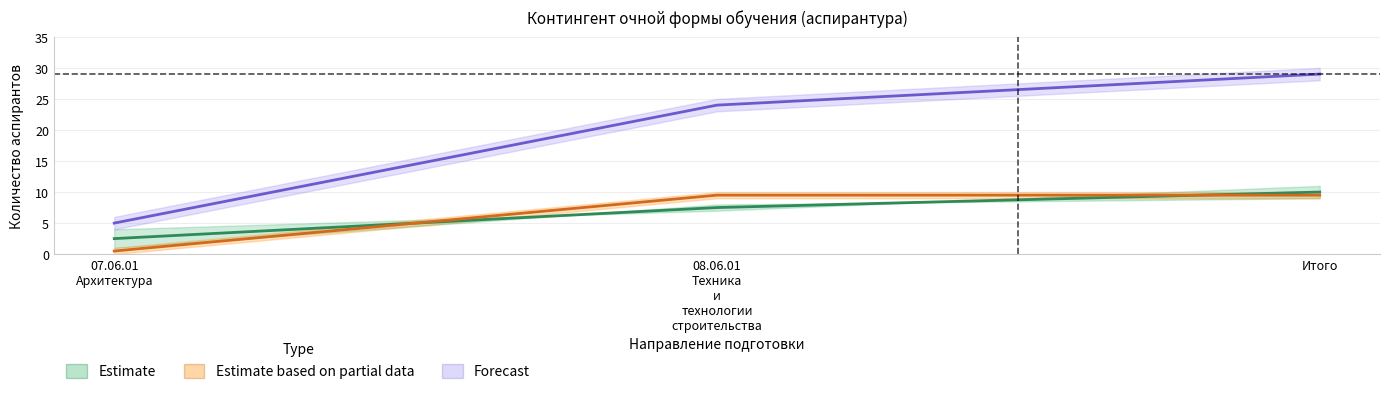

Reading left to right, list all the values displayed in this chart.

Estimate: 07.06.01
Архитектура=2.5	08.06.01
Техника
и
технологии
строительства=7.5	Итого=10.0
Estimate based on partial data: 07.06.01
Архитектура=0.5	08.06.01
Техника
и
технологии
строительства=9.5	Итого=9.5
Forecast: 07.06.01
Архитектура=5.0	08.06.01
Техника
и
технологии
строительства=24.0	Итого=29.0